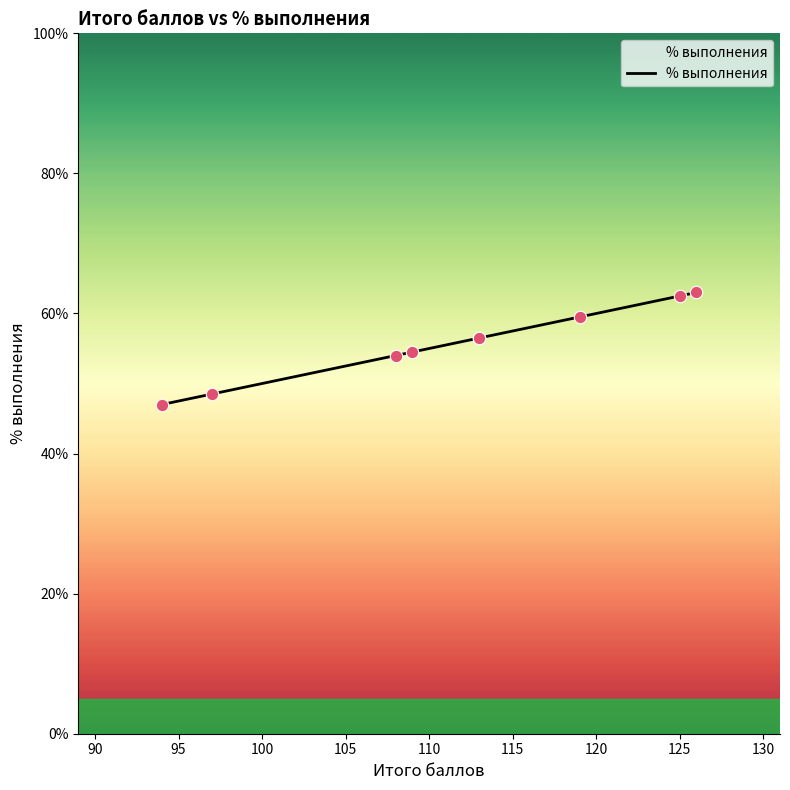

Approximately how many times larger is the value at 105 compared to 120?

0.9